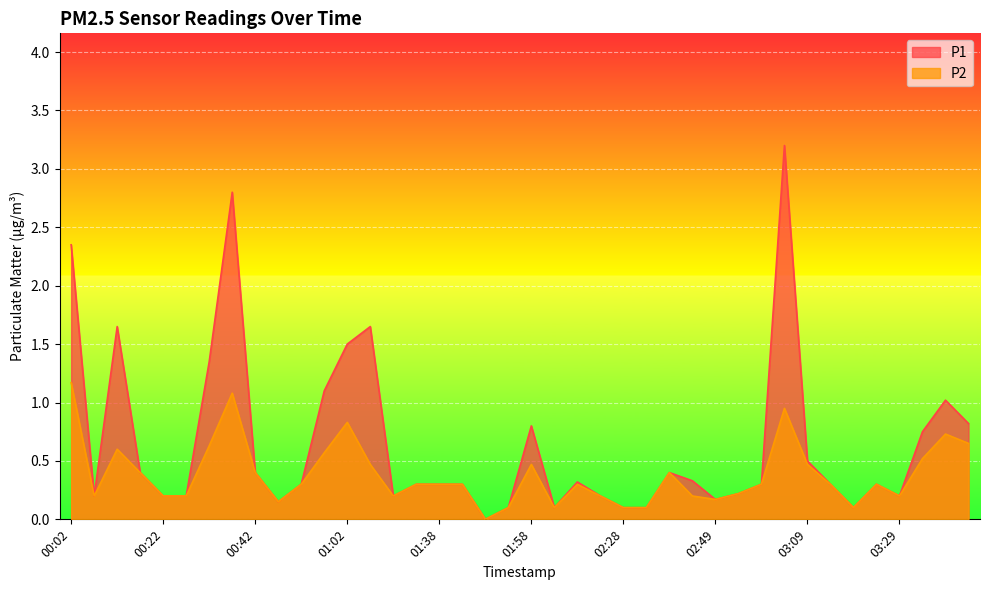

Which series changed the most between 00:47 and 01:53?

P1